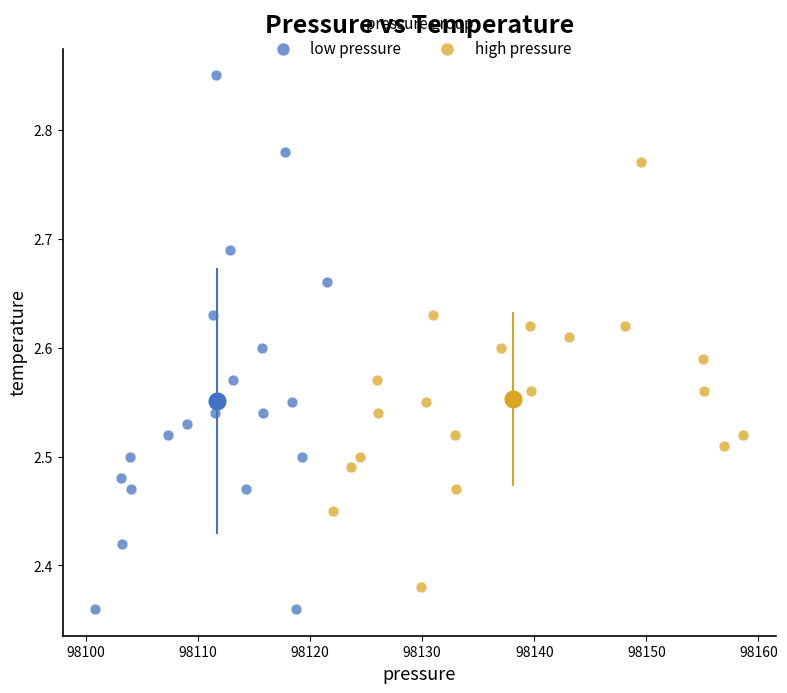

Which series reaches the maximum Y coordinate?

low pressure